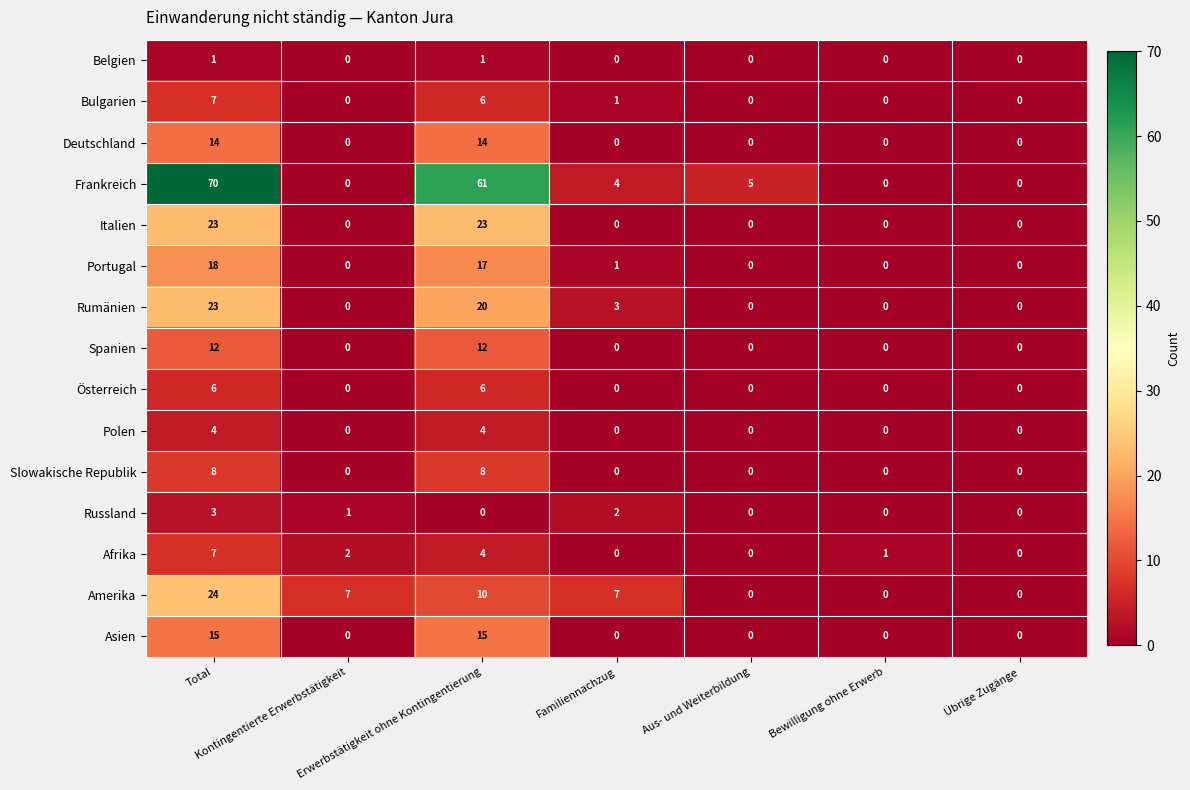

Which series has the widest spread of values?

Frankreich